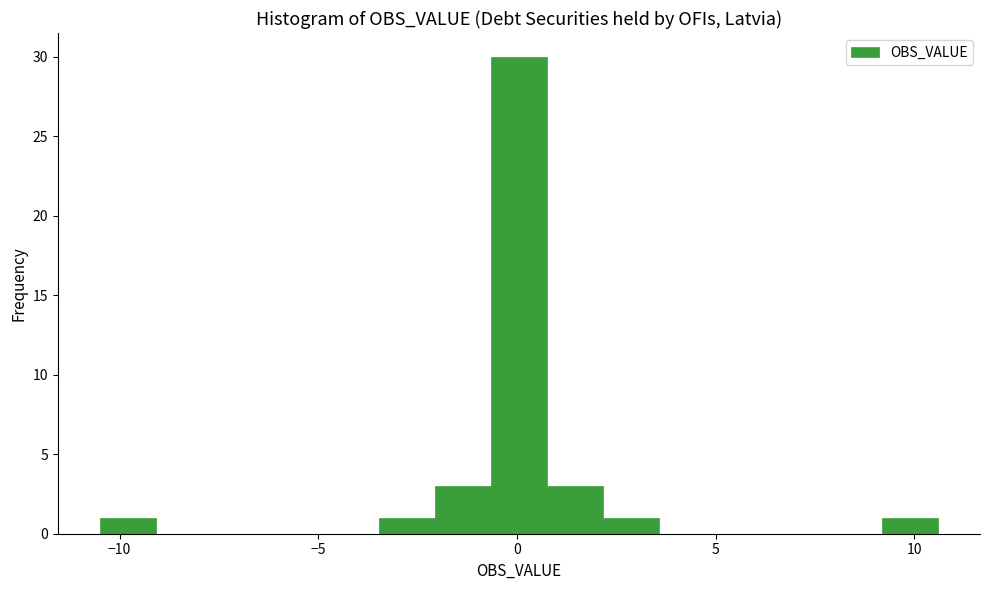

Around what value on the x-axis is the tallest bar? Give the approximate position of its centre, as read against the axis.

0.0